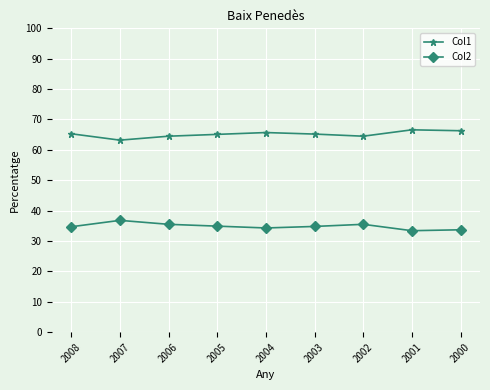

What is the minimum value for Col1?

63.2